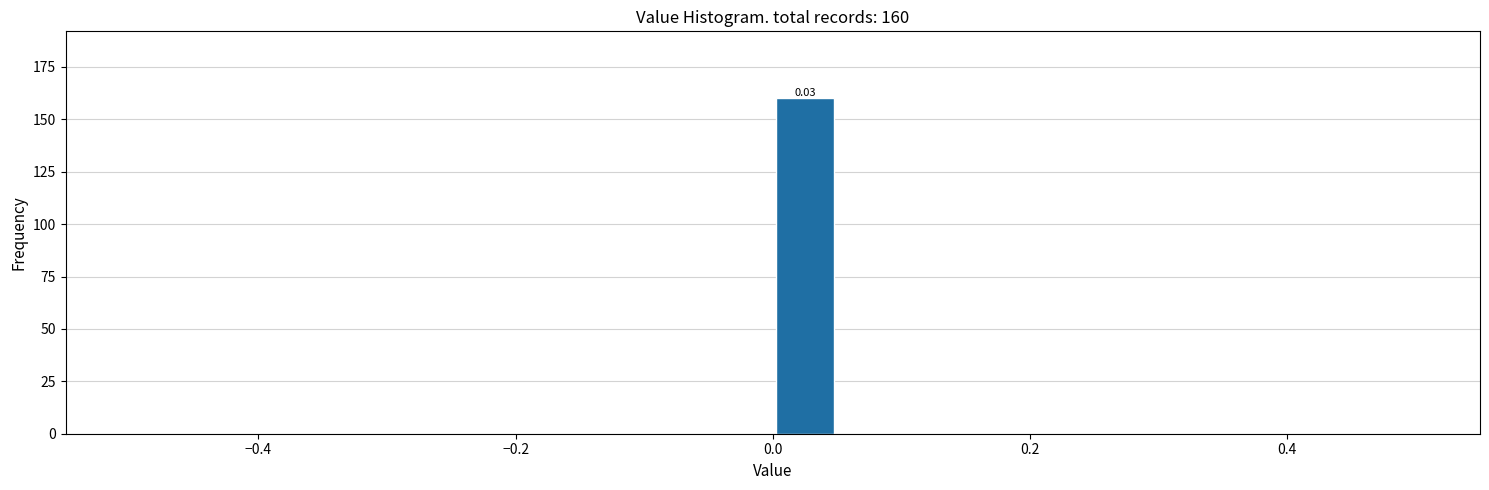

Around what value on the x-axis is the tallest bar? Give the approximate position of its centre, as read against the axis.

0.02